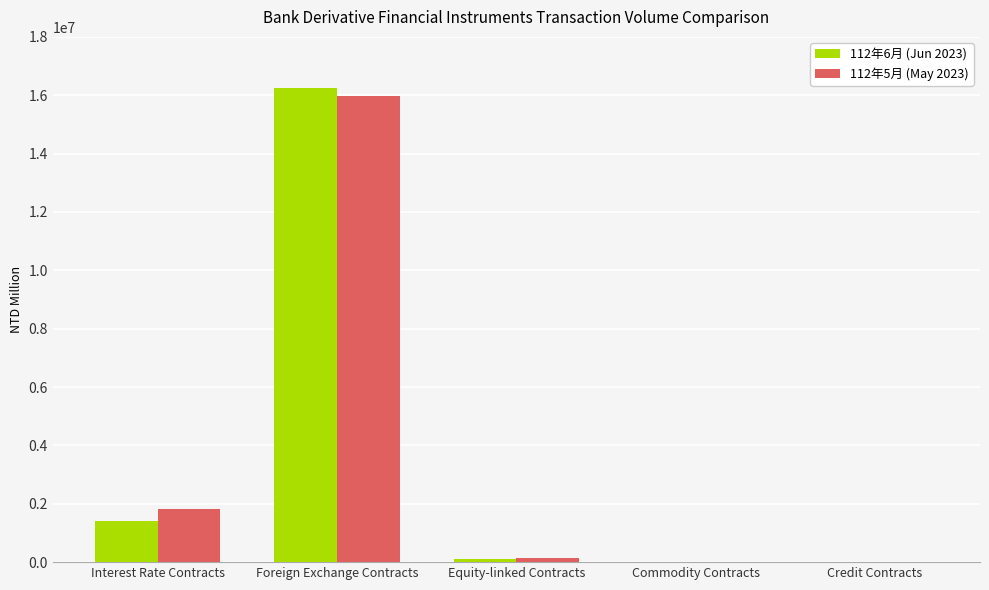

Is the value of 112年6月 (Jun 2023) at Equity-linked Contracts greater than the value of 112年5月 (May 2023) at Foreign Exchange Contracts?

No